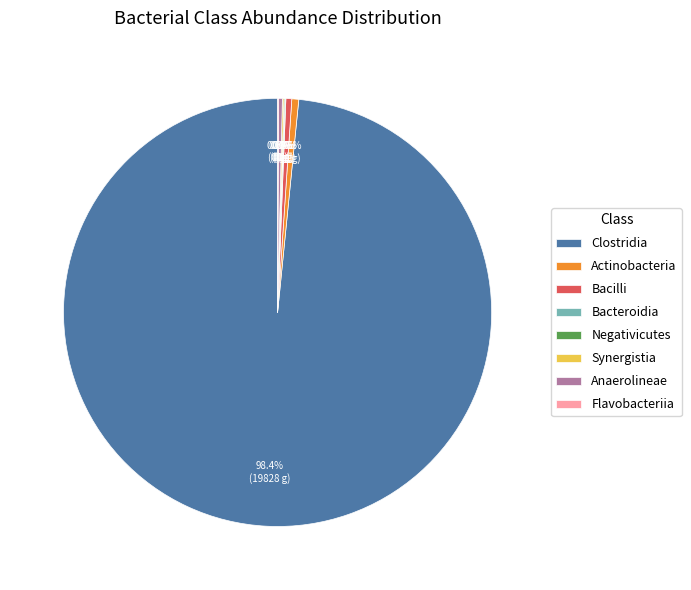

Is there a majority slice in this chart?

Yes